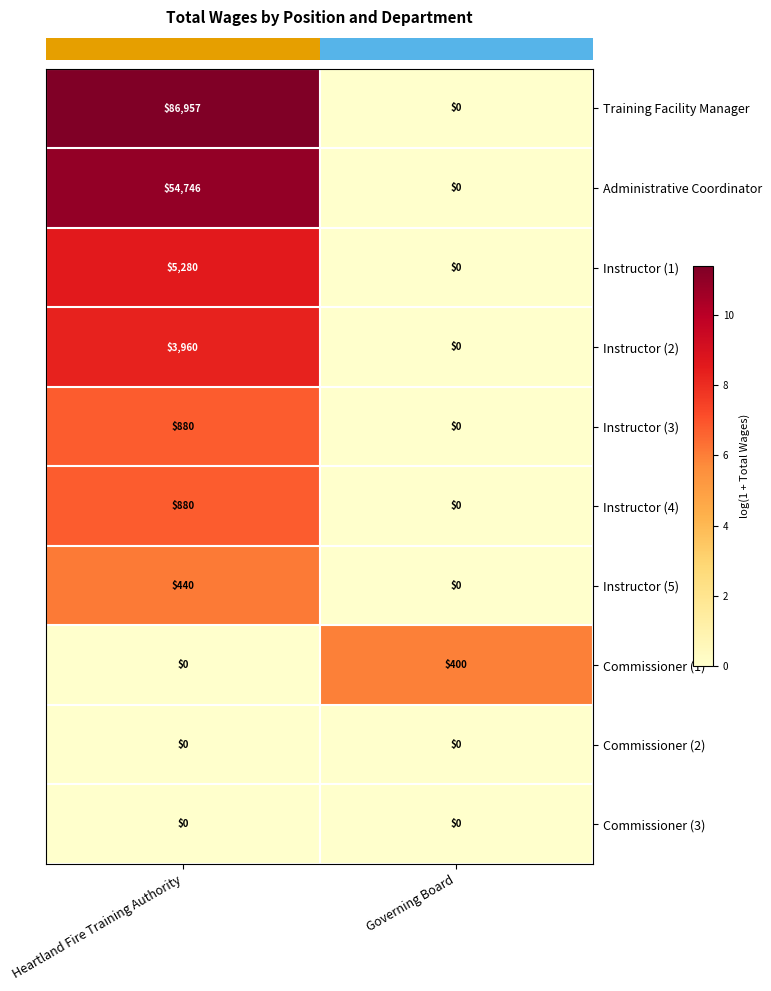

True or false: Instructor (1) has a value of 2651 at Heartland Fire Training Authority.

False